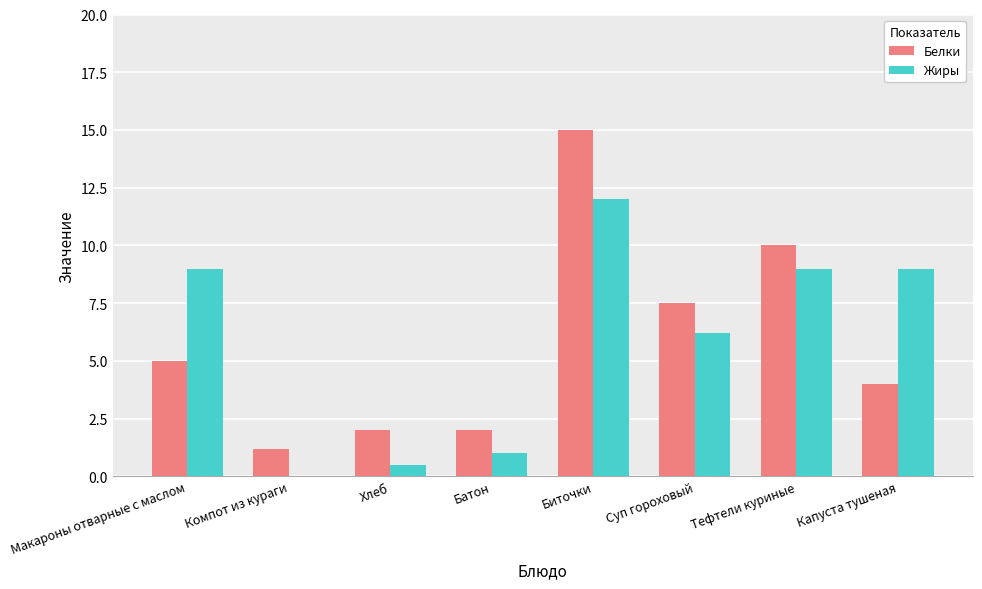

What is the average value of the Белки series?

5.8